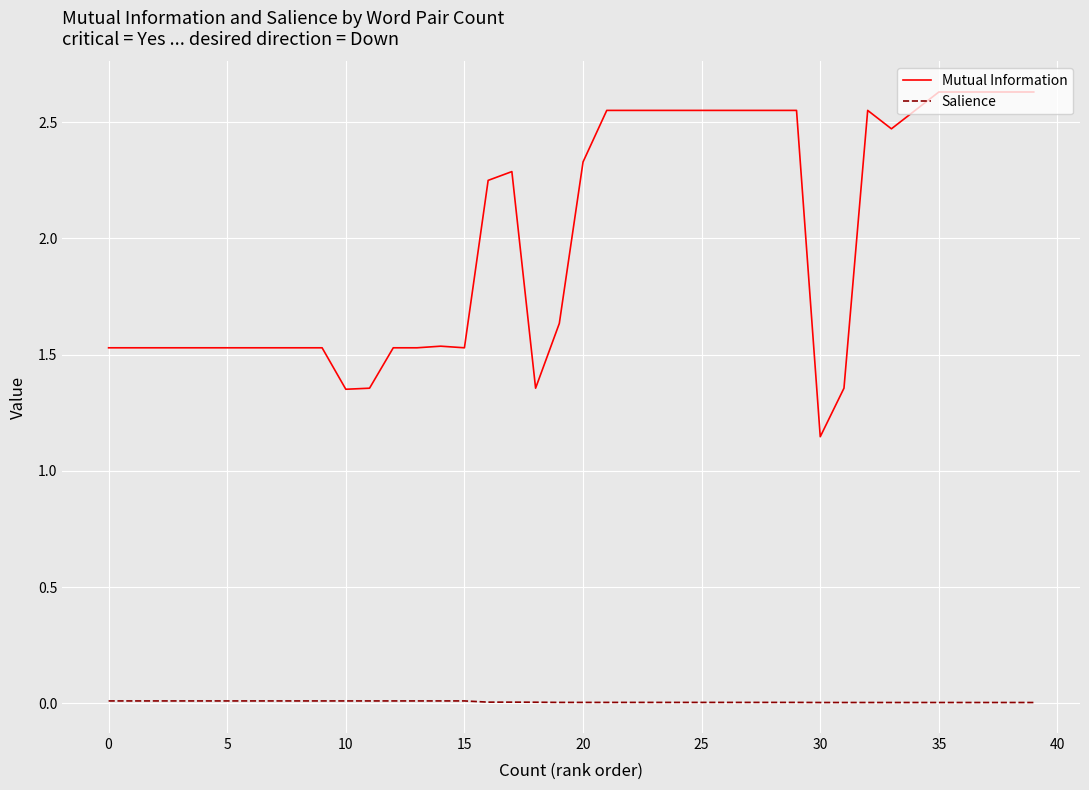

True or false: Mutual Information and Salience cross at least once.

False